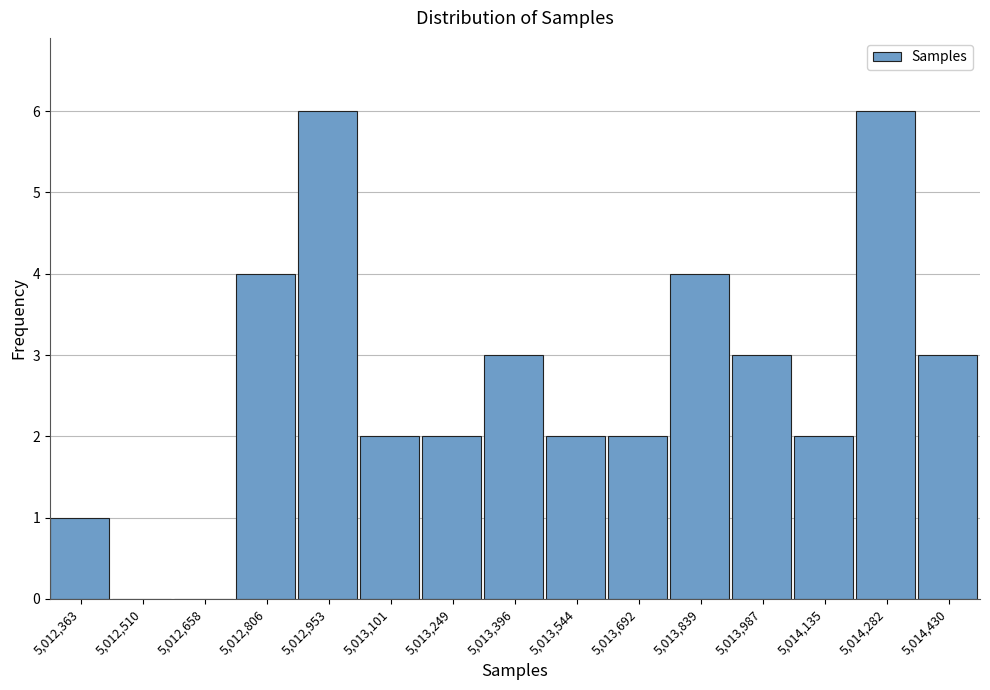

Reading left to right, what are all the values shown in this chart?

5,012,363=1	5,012,510=0	5,012,658=0	5,012,806=4	5,012,953=6	5,013,101=2	5,013,249=2	5,013,396=3	5,013,544=2	5,013,692=2	5,013,839=4	5,013,987=3	5,014,135=2	5,014,282=6	5,014,430=3